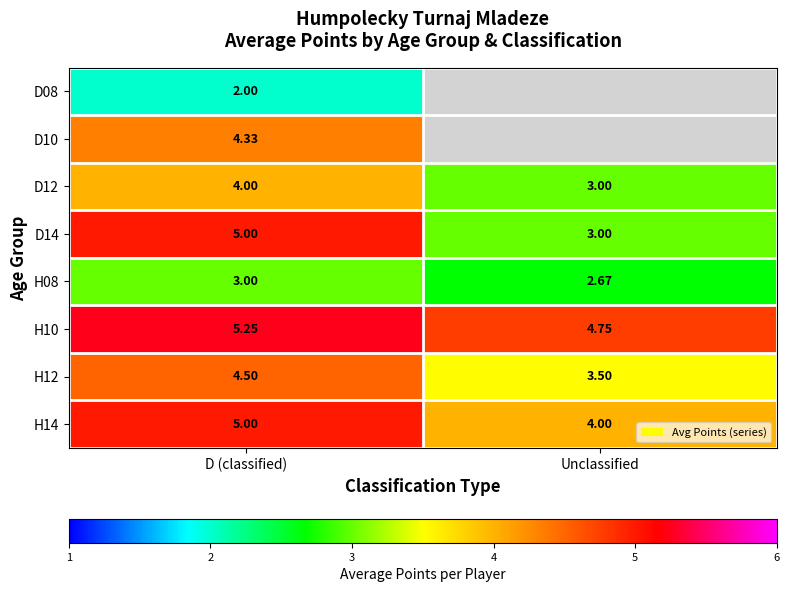

At how many categories does at least one series exceed 4?

2